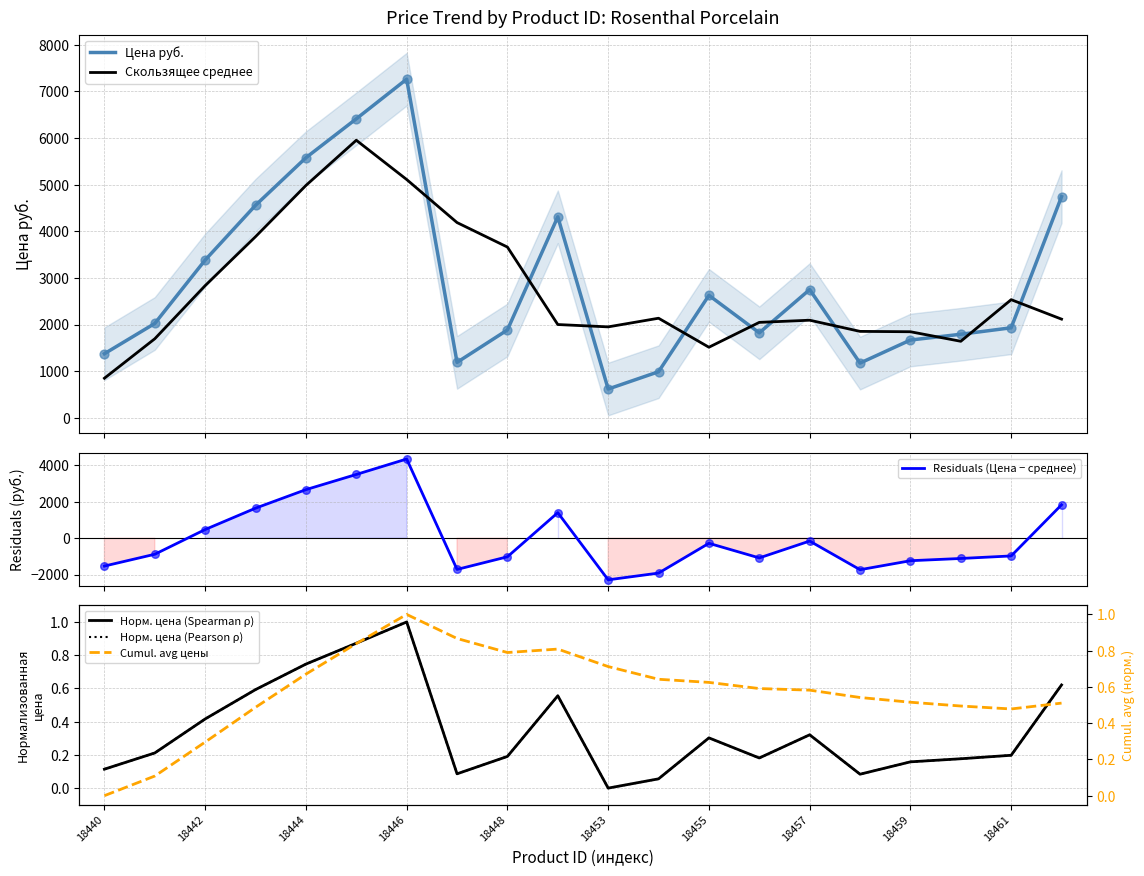

What are all the series names shown in the legend?

Цена руб., Скользящее среднее, Residuals (Цена − среднее), Норм. цена (Spearman ρ), Норм. цена (Pearson ρ), Cumul. avg цены